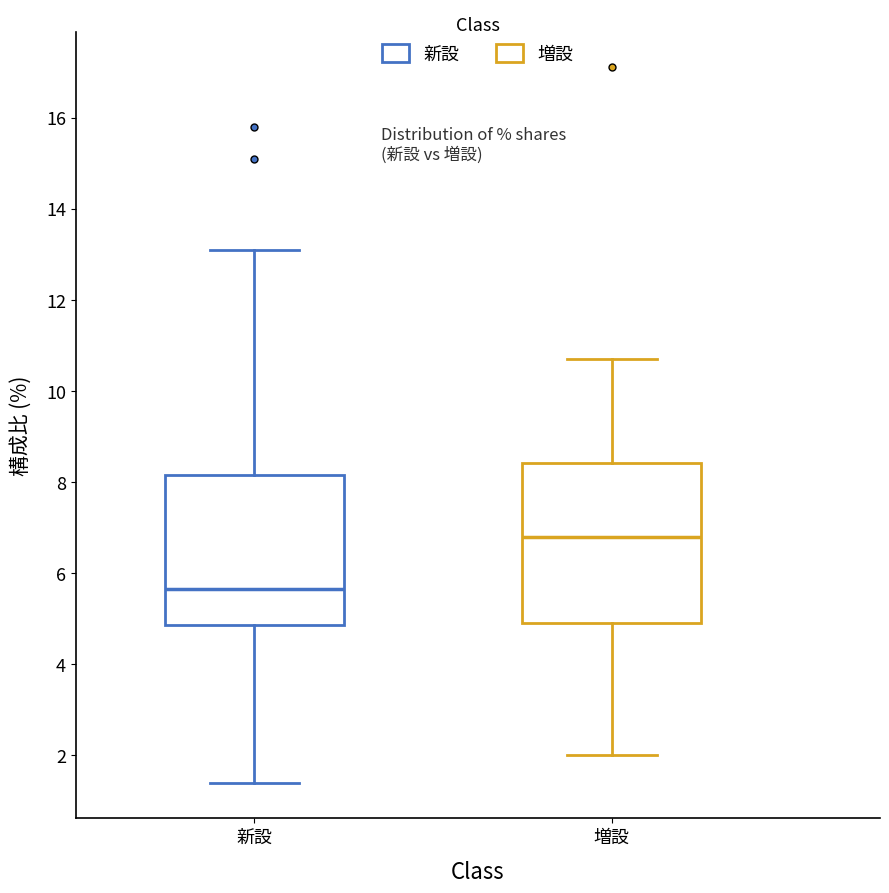

Reading left to right, read every box against the y-axis: the position of its median line, the range the box covers, and the ends of its whiskers. The values are not printed on the chart, so give them approximately, as read against the axis.

新設: median 5.6, box 4.8 to 8.2, whiskers 1.4 to 13.2
増設: median 6.8, box 5.0 to 8.4, whiskers 2.0 to 10.8